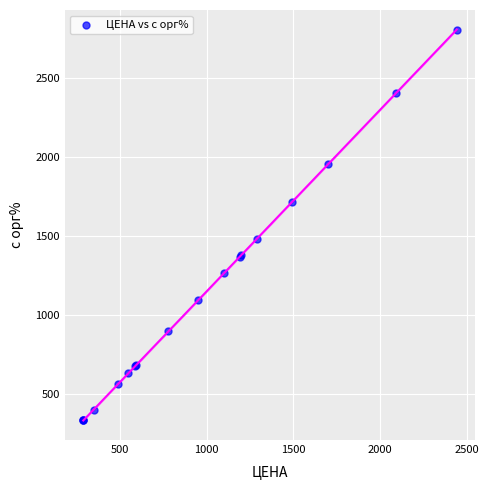

What Y value in the scatter plot is closest to 1569?

1483.5